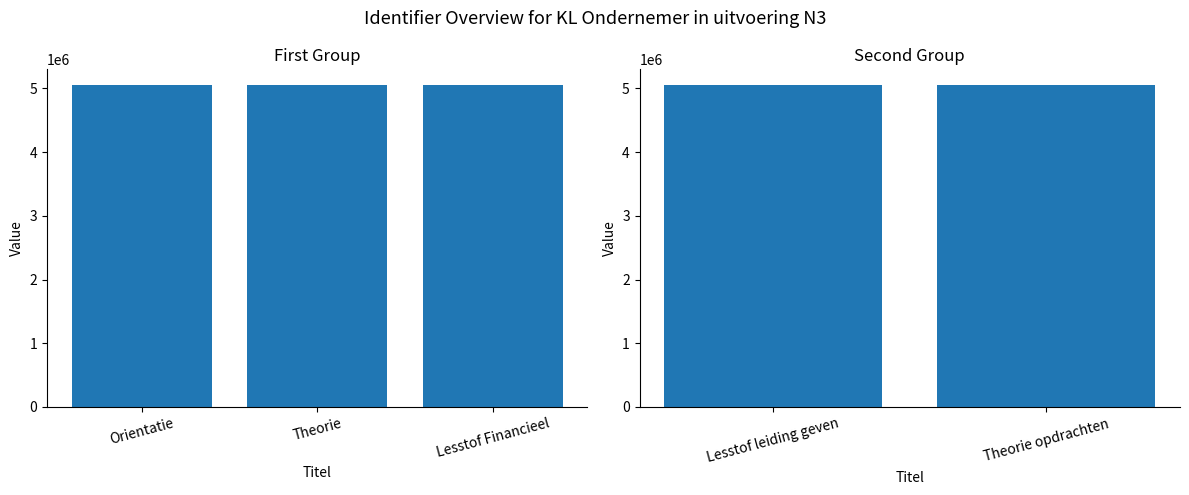

What is the maximum value shown in the chart?

5046564